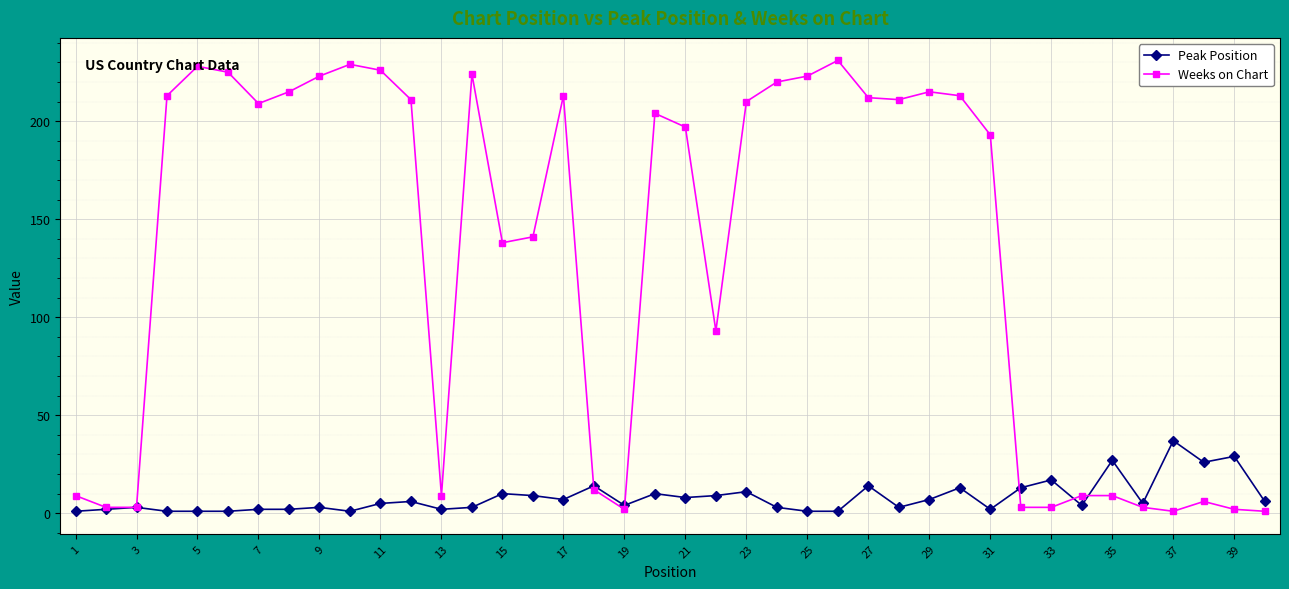

What is the difference between the maximum and minimum values in the Weeks on Chart series?

230